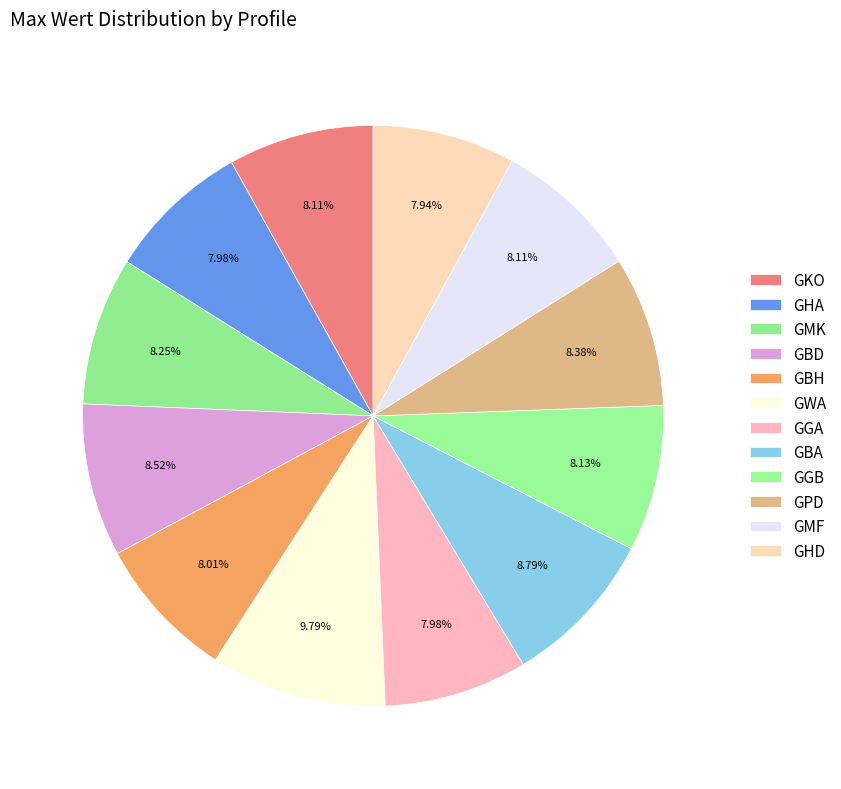

Count the number of slices in the pie.

12